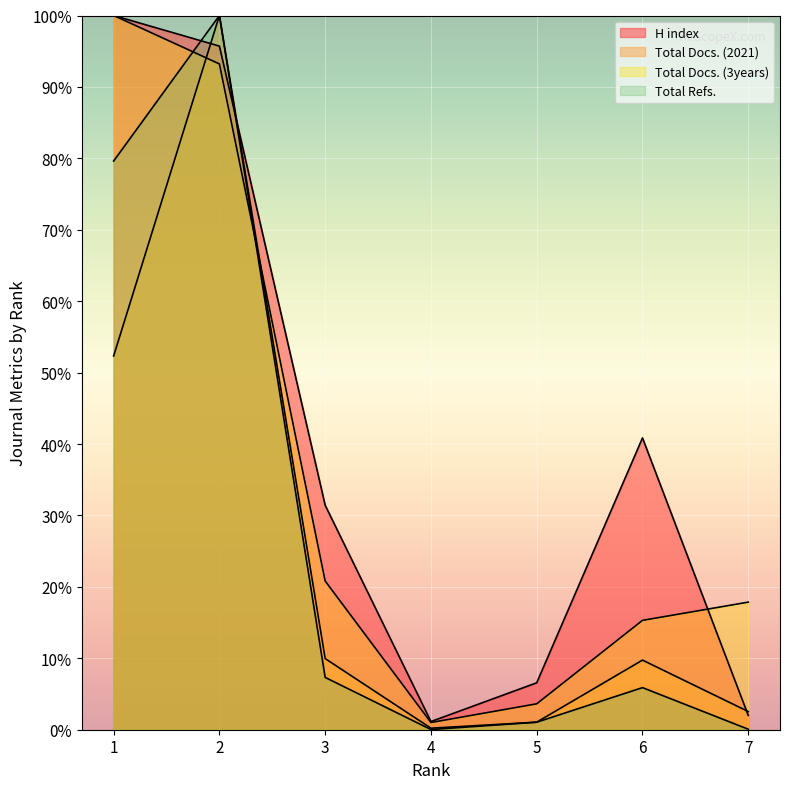

What is the average value of the H index series?

39.7